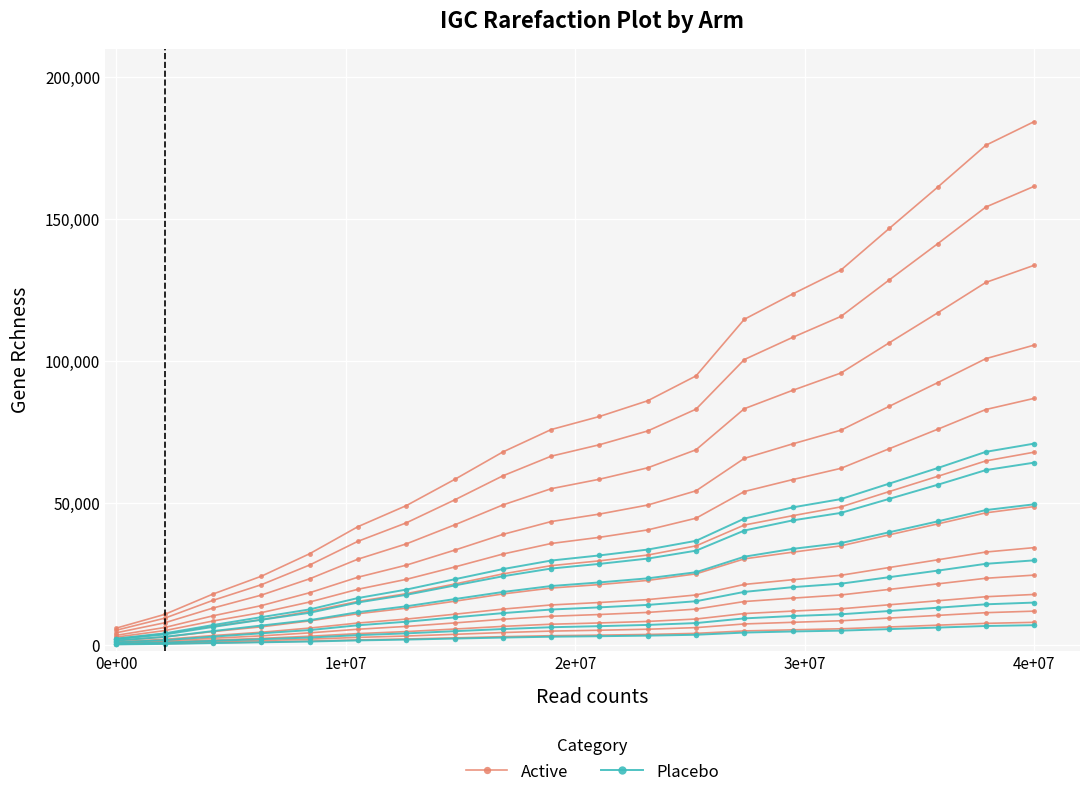

True or false: Placebo has more than 0 points higher than both neighbors.

False